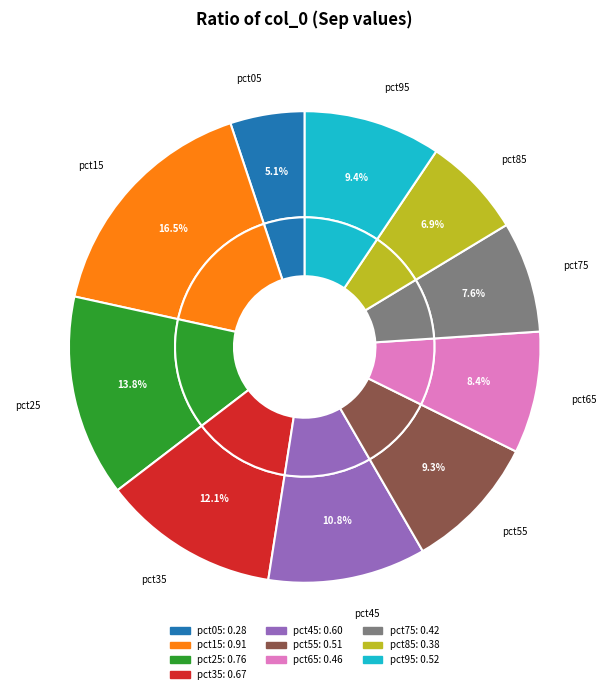

What is the largest slice in the pie chart?

pct15